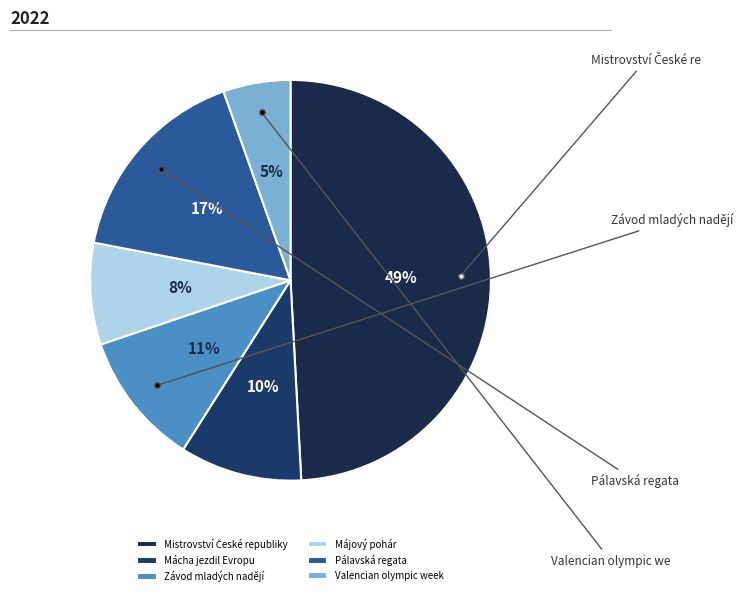

Is there any slice that represents more than half of the pie?

No